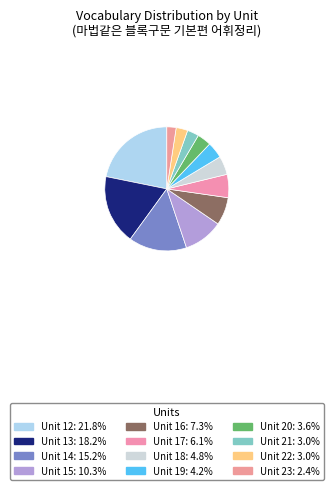

How many segments does this pie chart have?

12